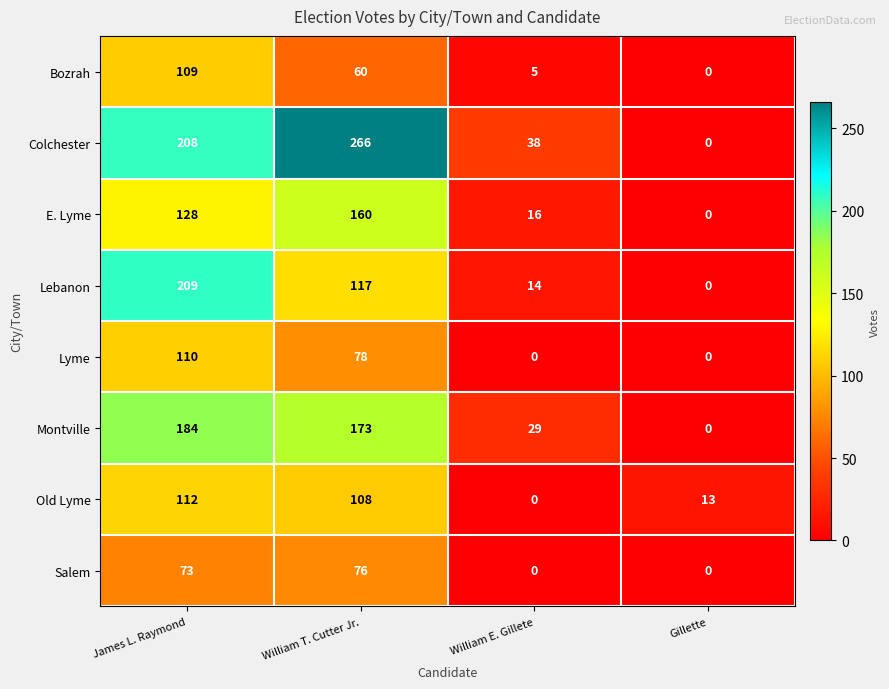

The value of Bozrah at Gillette is 37. True or false?

False